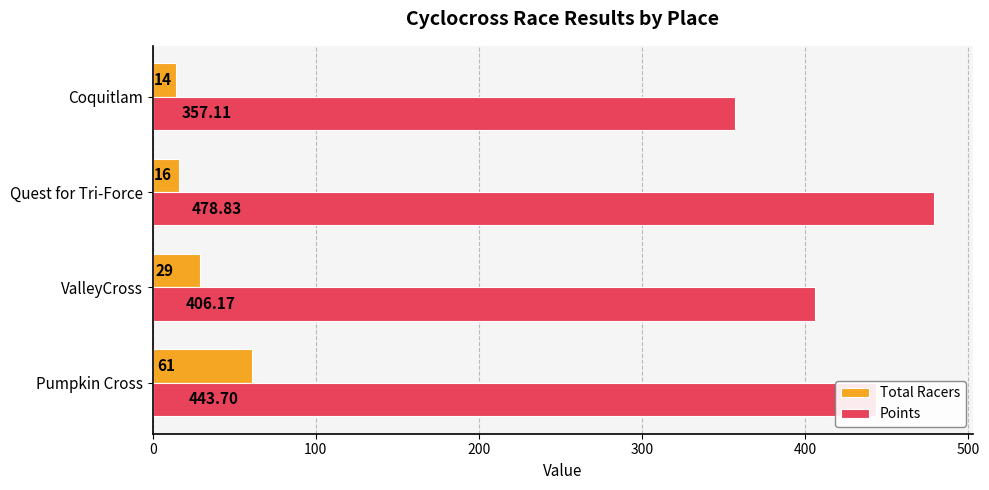

Which series has the largest range (max minus min)?

Points